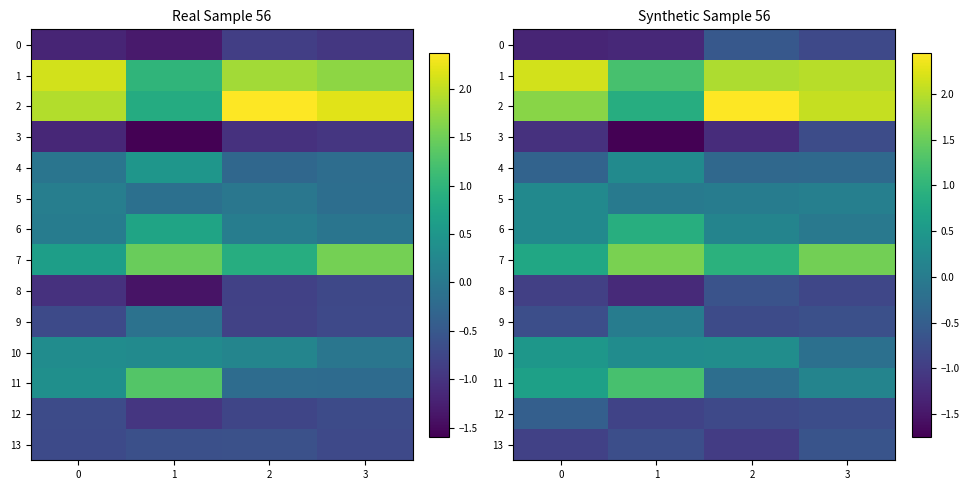

Is the value of 0 at 1 greater than the value of 1 at 3?

No